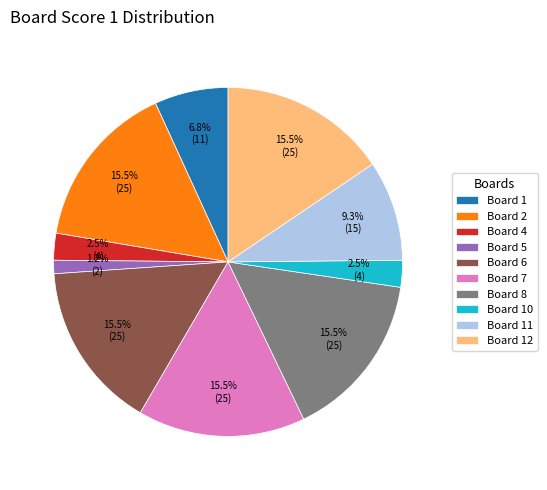

Which category has the smallest portion of the pie?

Board 5